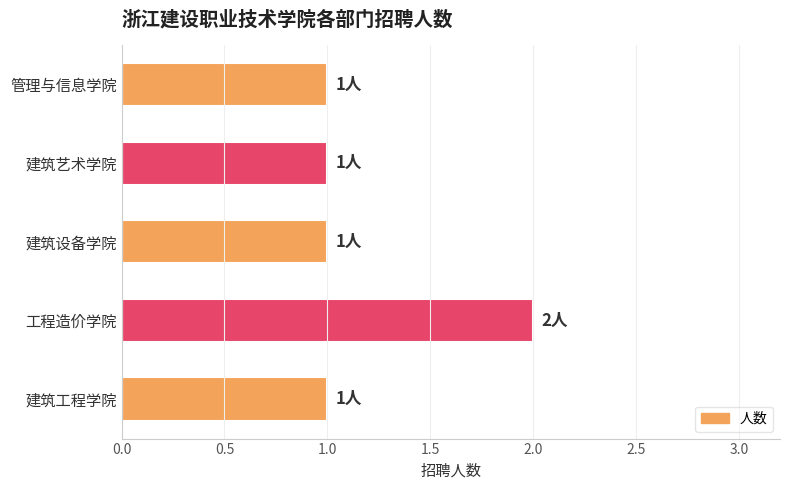

Reading right to left, what are all the values shown in this chart?

1	1	1	2	1